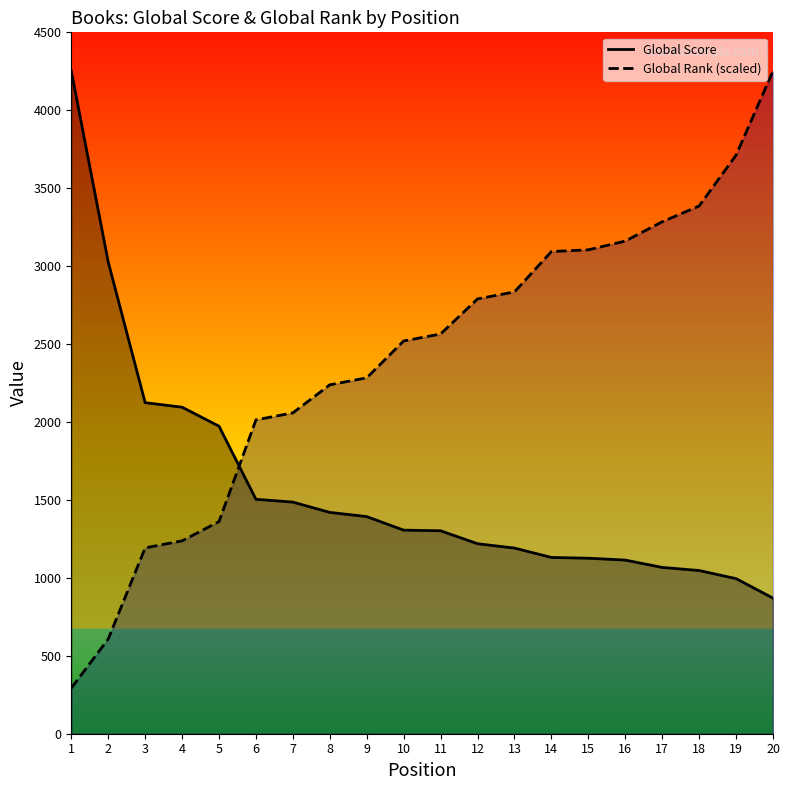

What is the value of the Global Rank (scaled) point at the 10th from the left?

2519.7